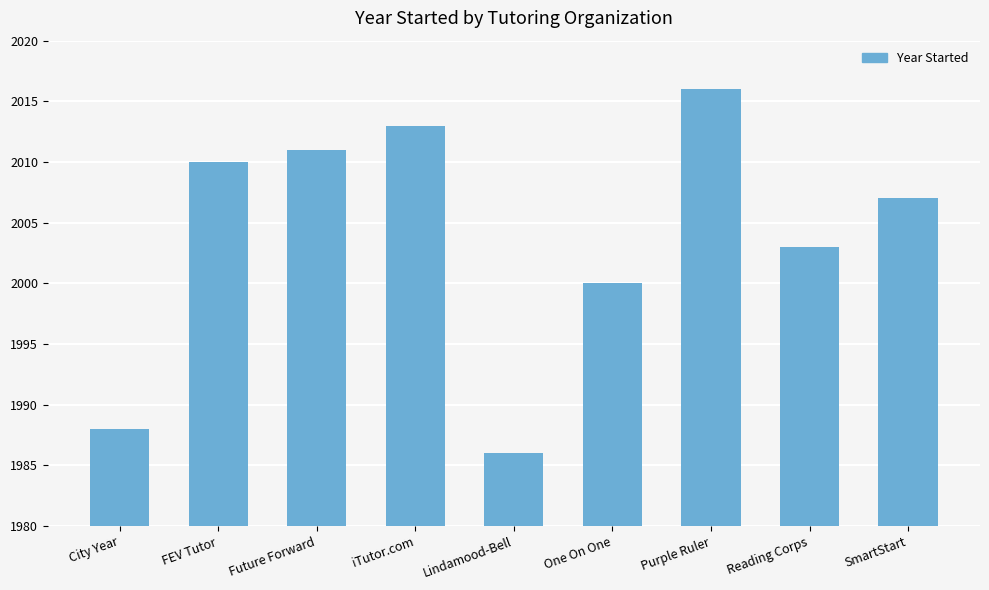

What is the approximate value at SmartStart?

2007